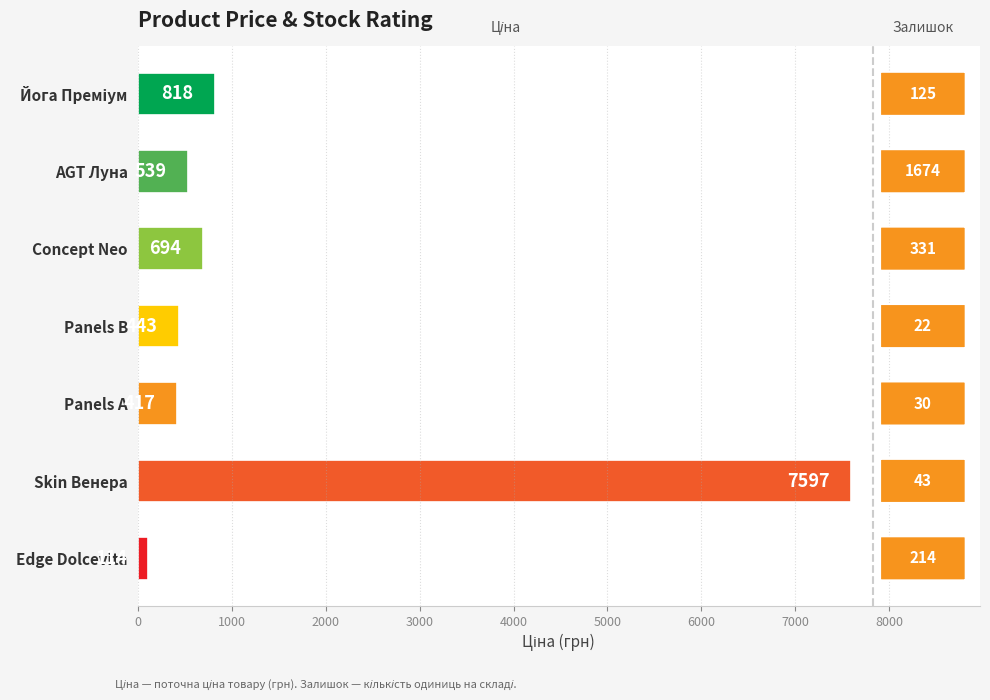

What is the maximum value shown in the chart?

7596.5